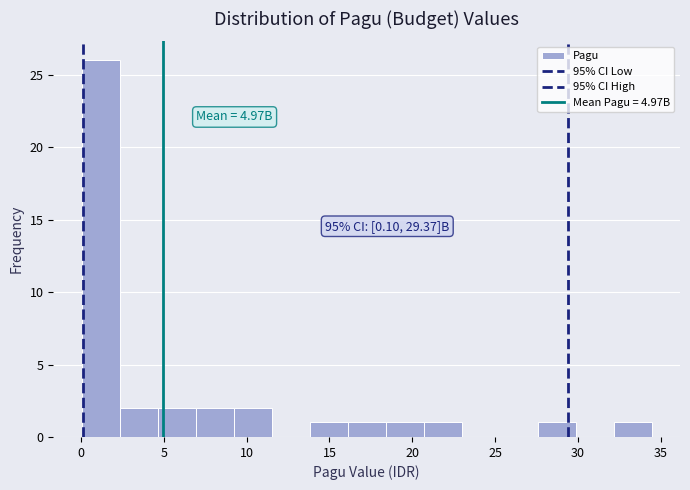

Over which range of the x-axis is the bar tallest?

0.0 to 2.5